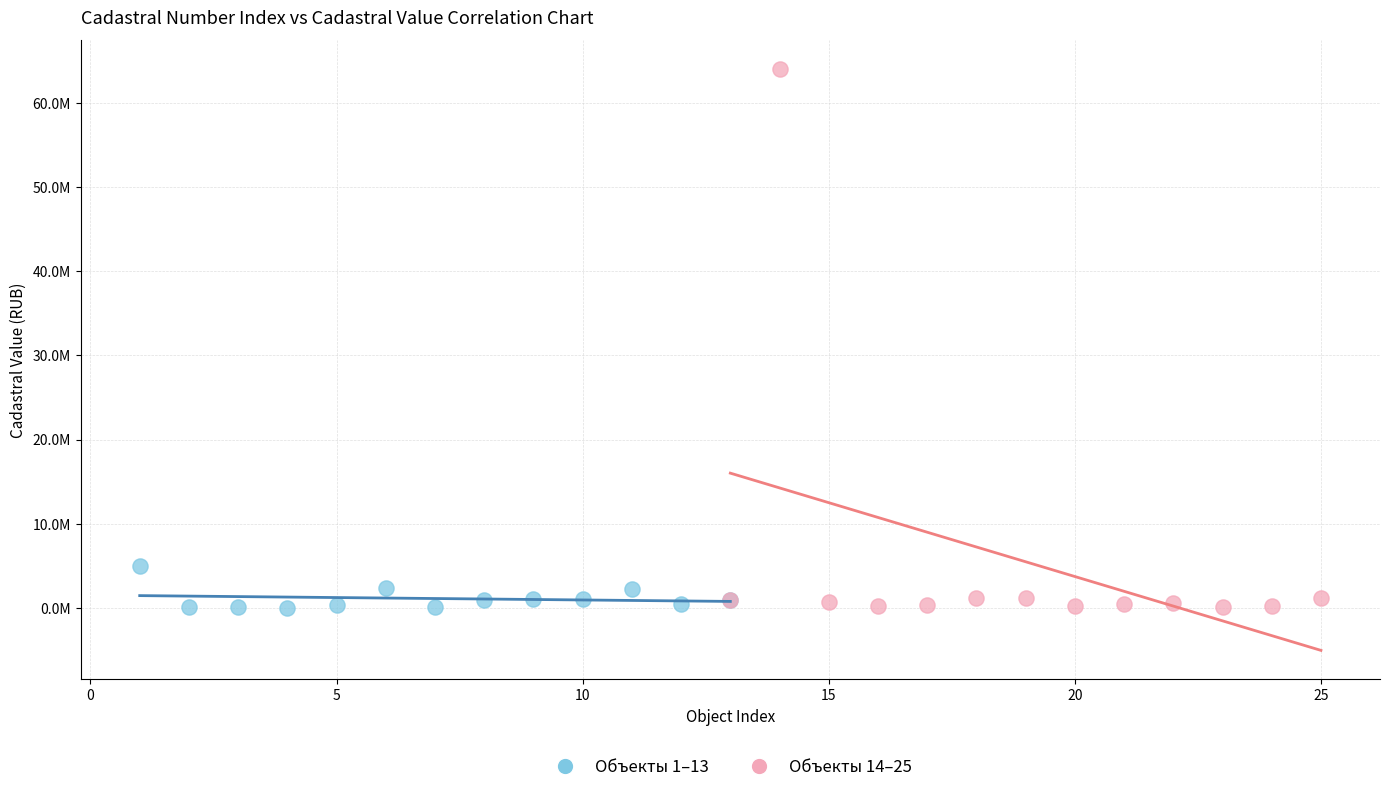

What are all the series names shown in the legend?

Объекты 1–13, Объекты 14–25